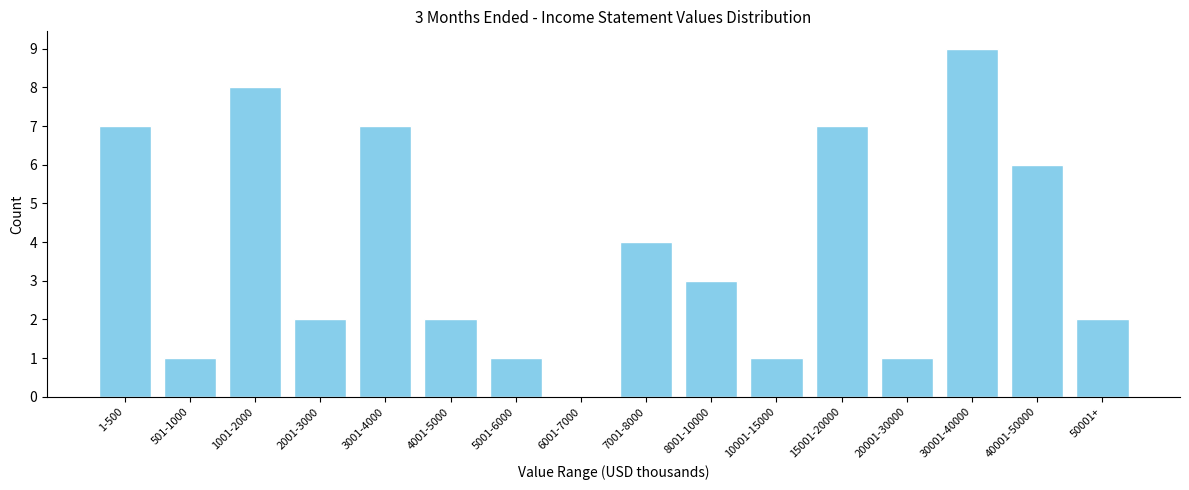

Reading right to left, list all the values displayed in this chart.

50001+=2	40001-50000=6	30001-40000=9	20001-30000=1	15001-20000=7	10001-15000=1	8001-10000=3	7001-8000=4	6001-7000=0	5001-6000=1	4001-5000=2	3001-4000=7	2001-3000=2	1001-2000=8	501-1000=1	1-500=7